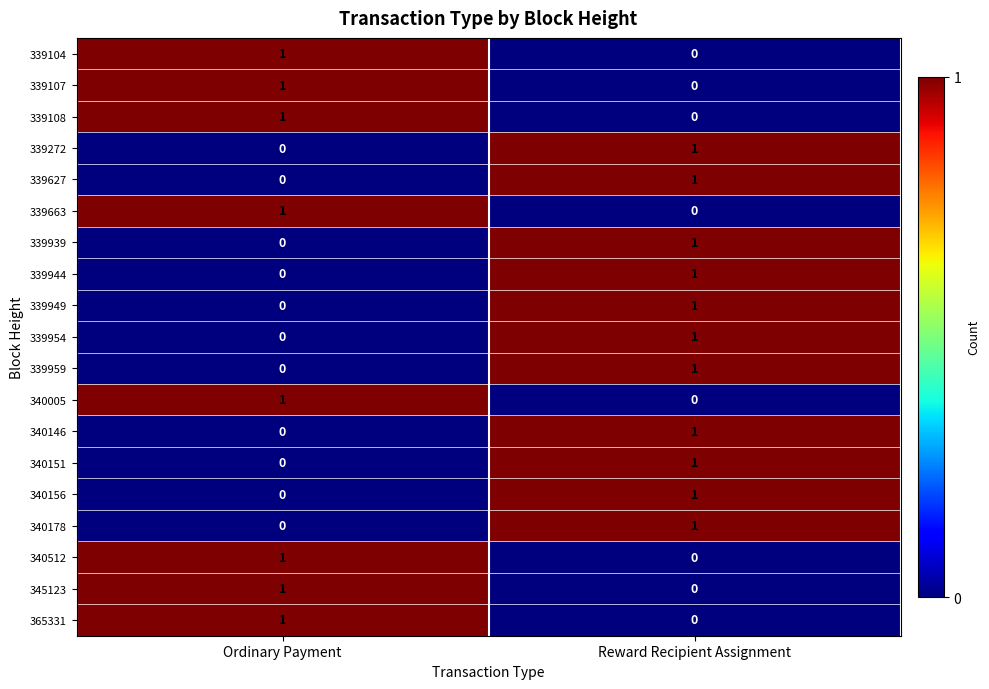

Rank the categories by 339272 value from lowest to highest.

Ordinary Payment, Reward Recipient Assignment